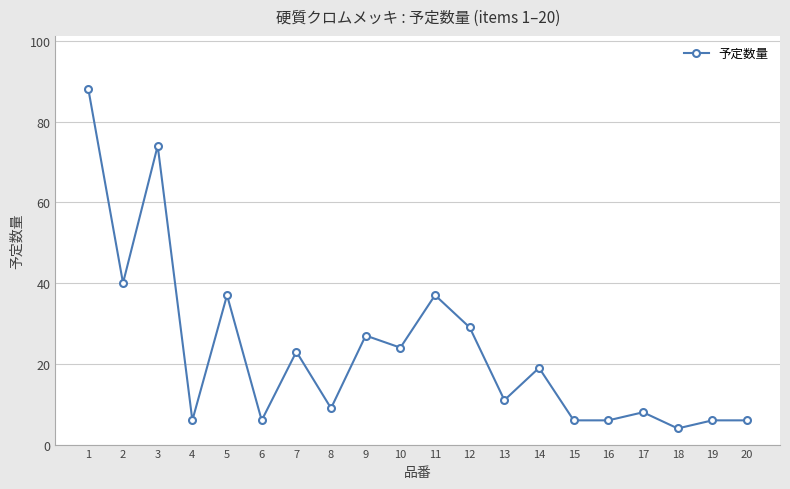

True or false: the data shows 6 at 4.

True